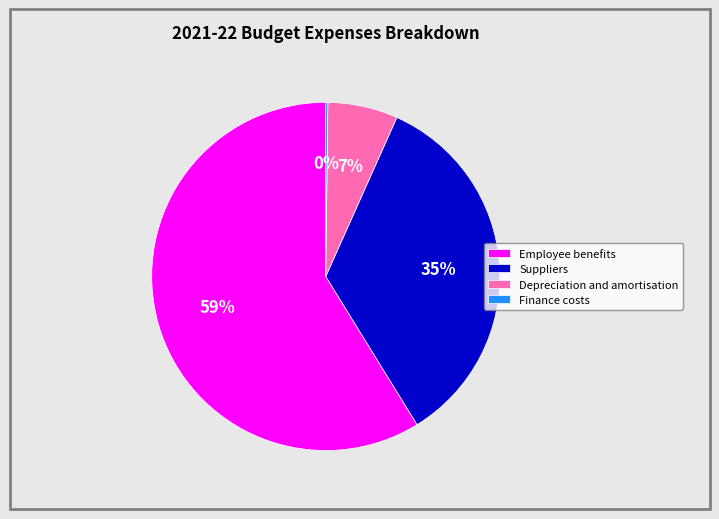

Between Depreciation and amortisation and Employee benefits, which is larger?

Employee benefits